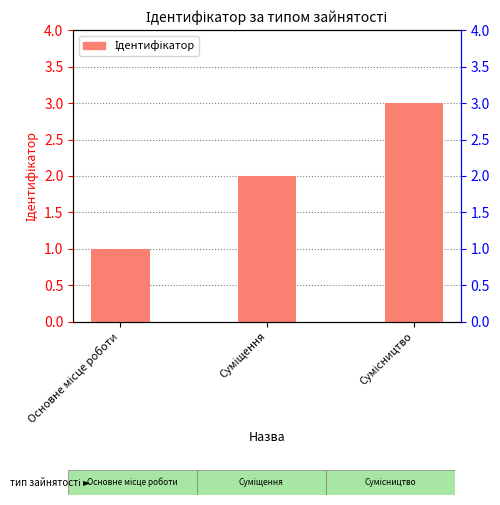

What is the difference between the maximum and minimum values?

2